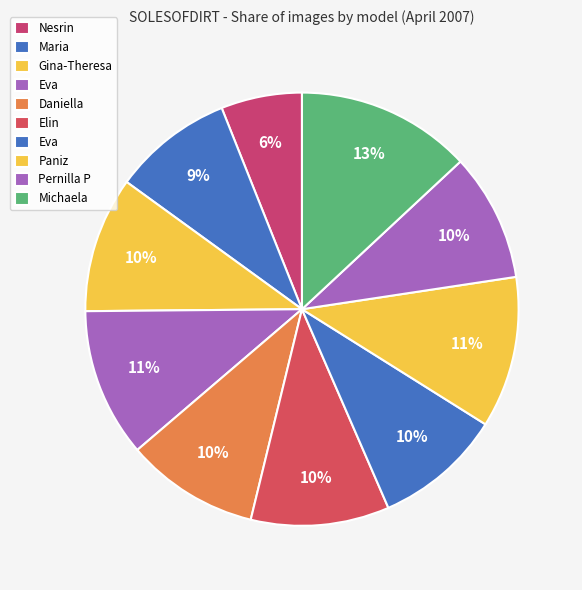

Which category has the biggest portion of the pie?

Michaela